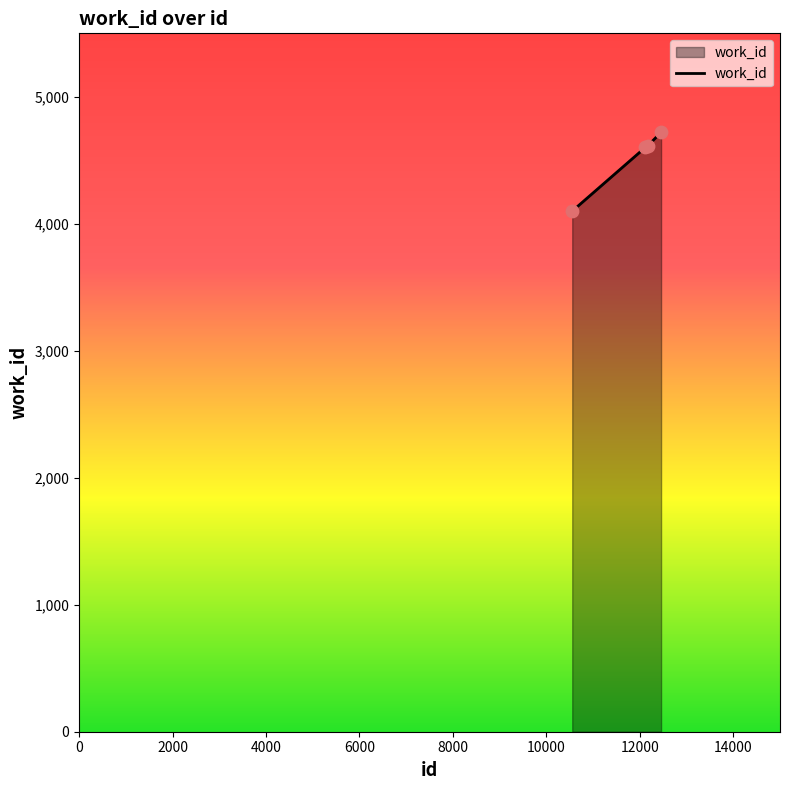

True or false: the data has more than 1 interior local peaks.

False